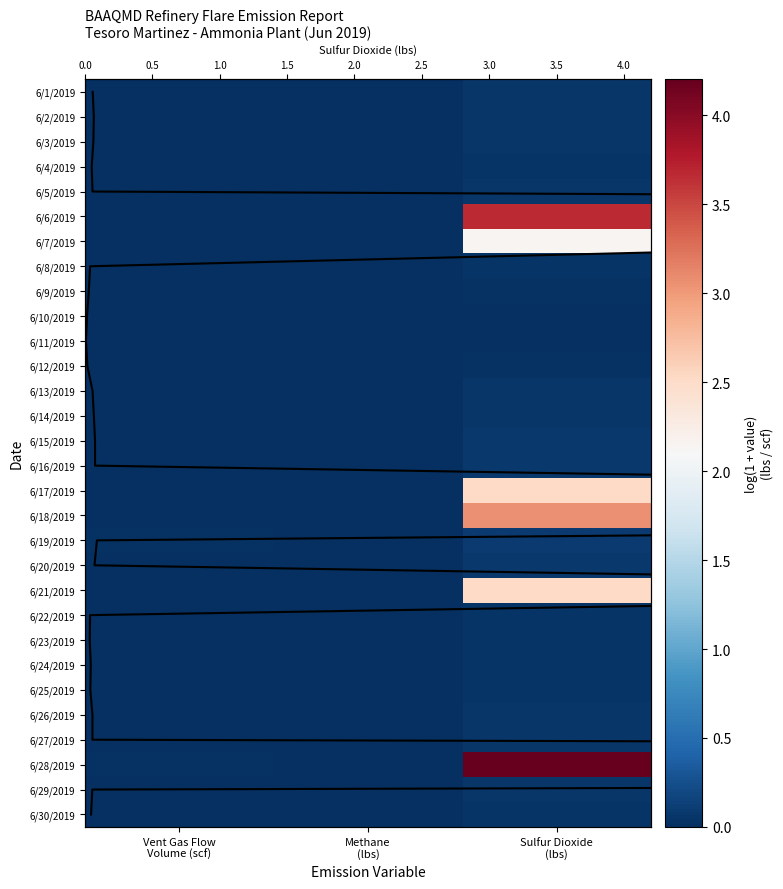

Which has a higher value, Methane
(lbs) or Vent Gas Flow
Volume (scf)?

Methane
(lbs)